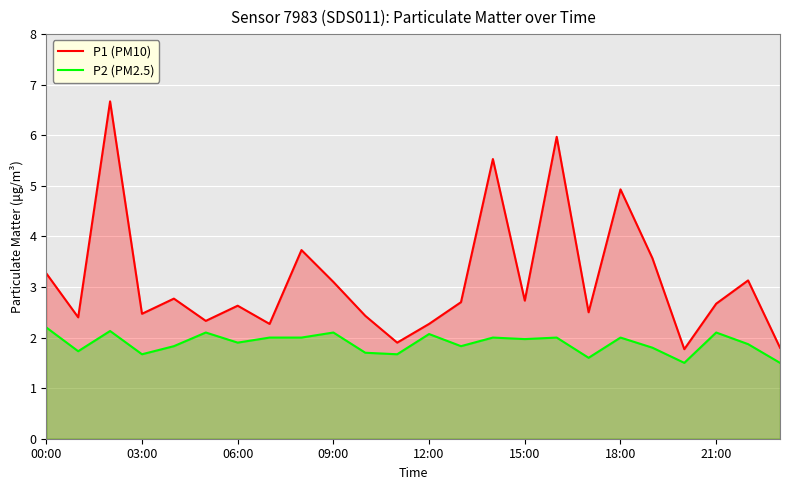

What is the sum of all P1 (PM10) values?

75.5